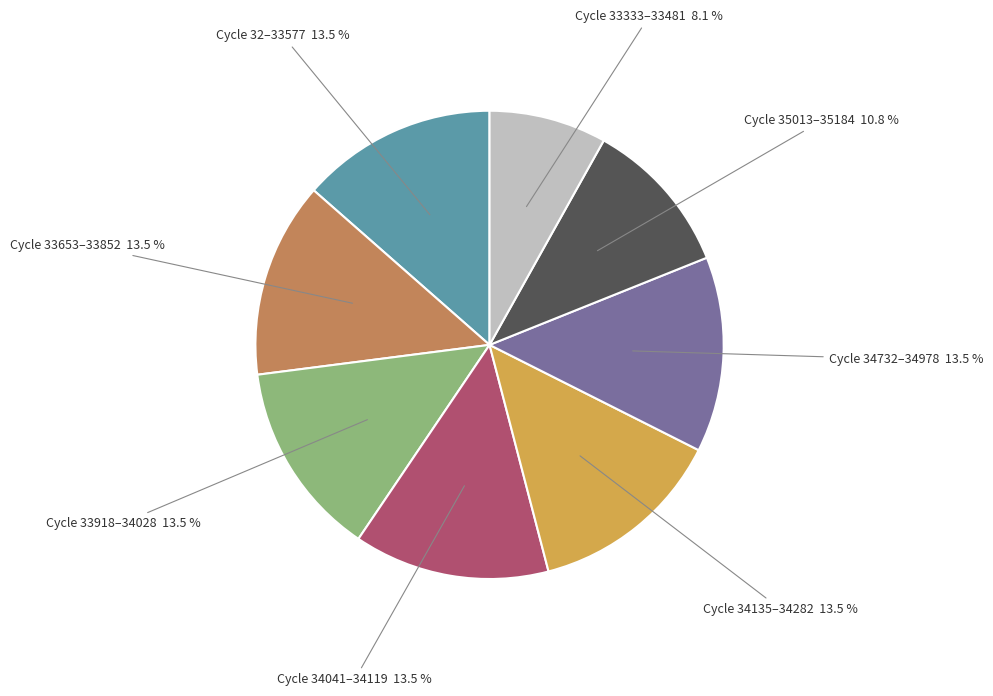

Does any single category account for the majority?

No